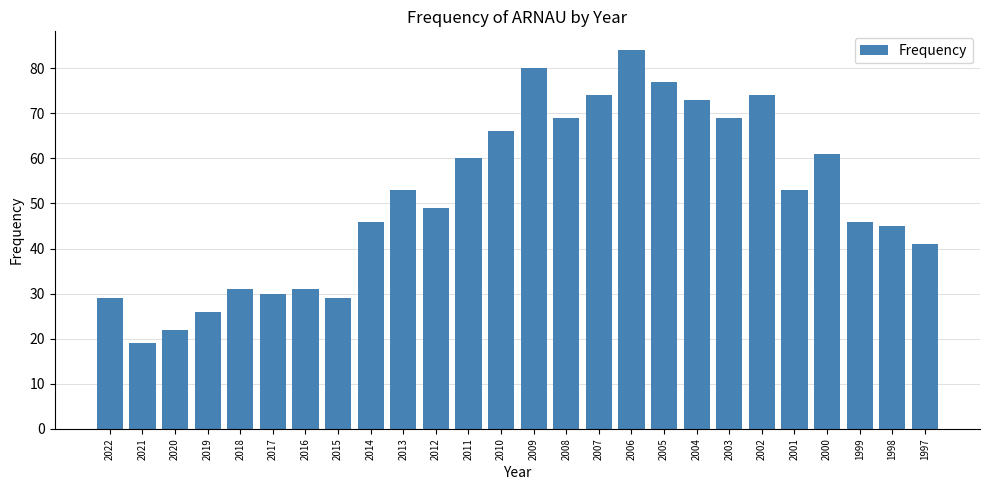

What is the minimum value shown in the chart?

19